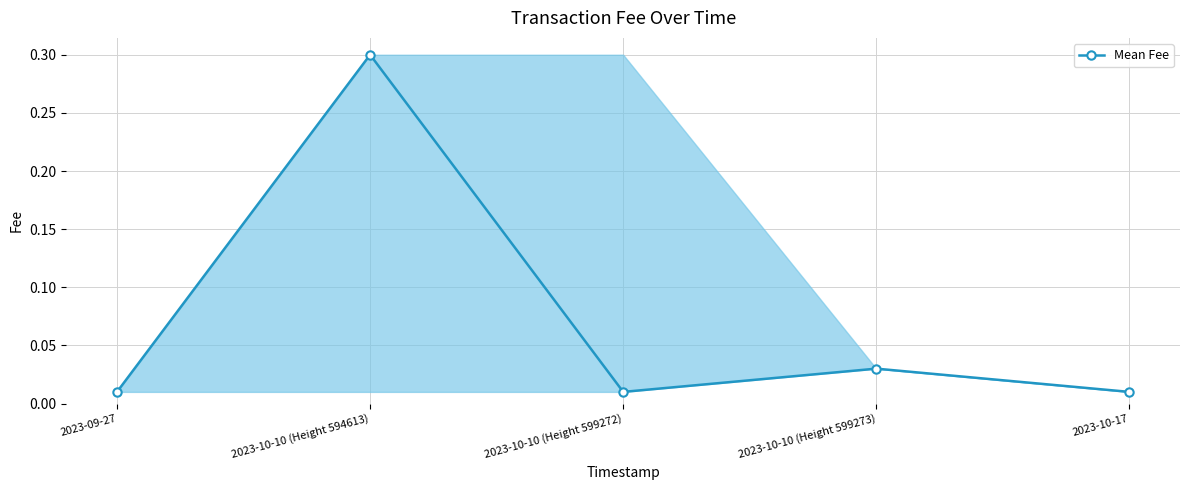

What position from the right is 2023-10-10 (Height 594613)?

4